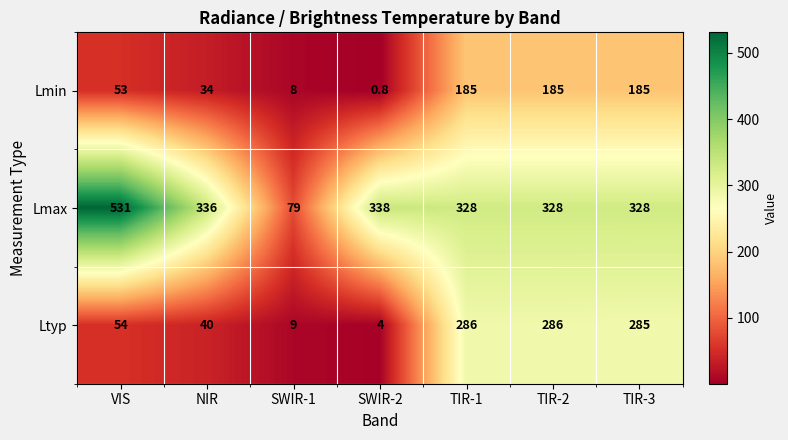

What is the sum of the Ltyp values at TIR-3 and SWIR-2?

289.0